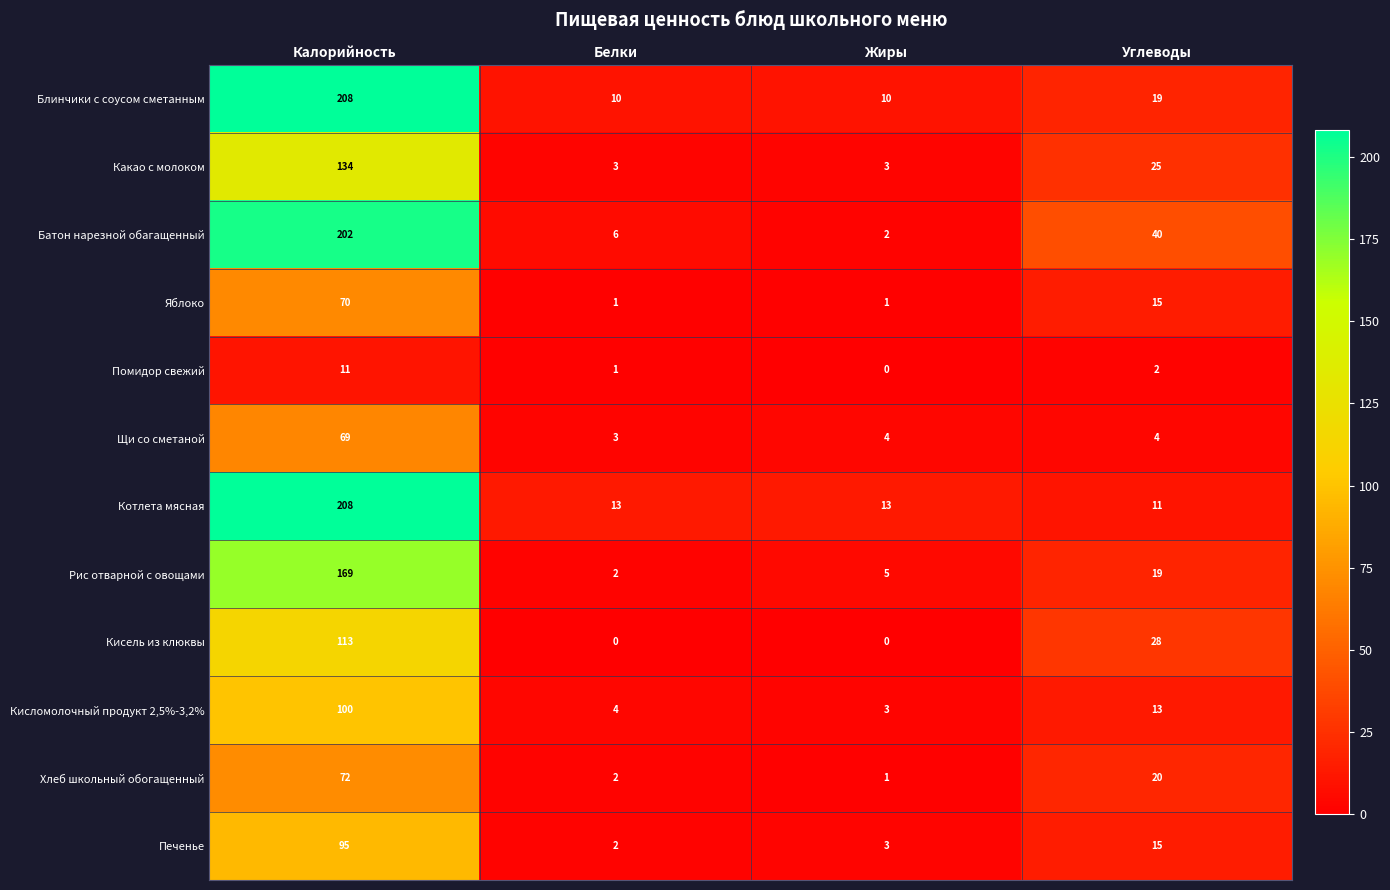

At how many categories does at least one series exceed 200?

1